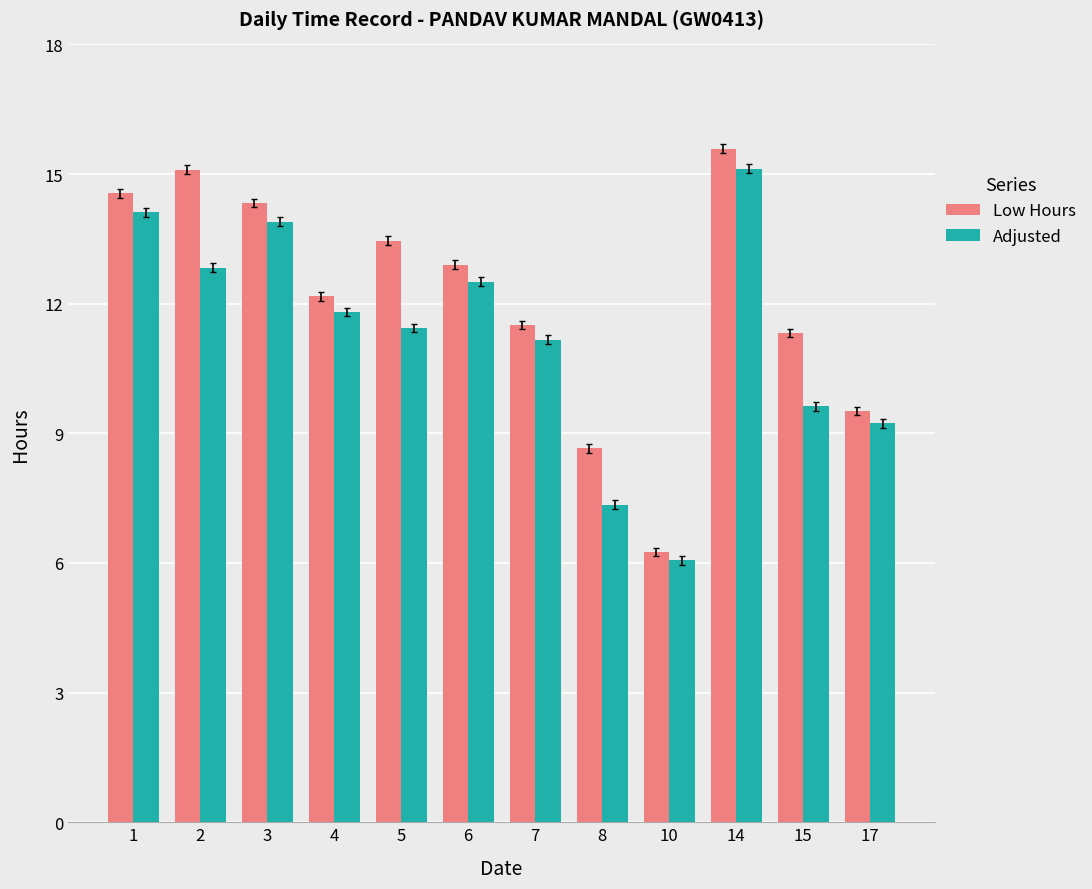

What are all the series names shown in the legend?

Low Hours, Adjusted